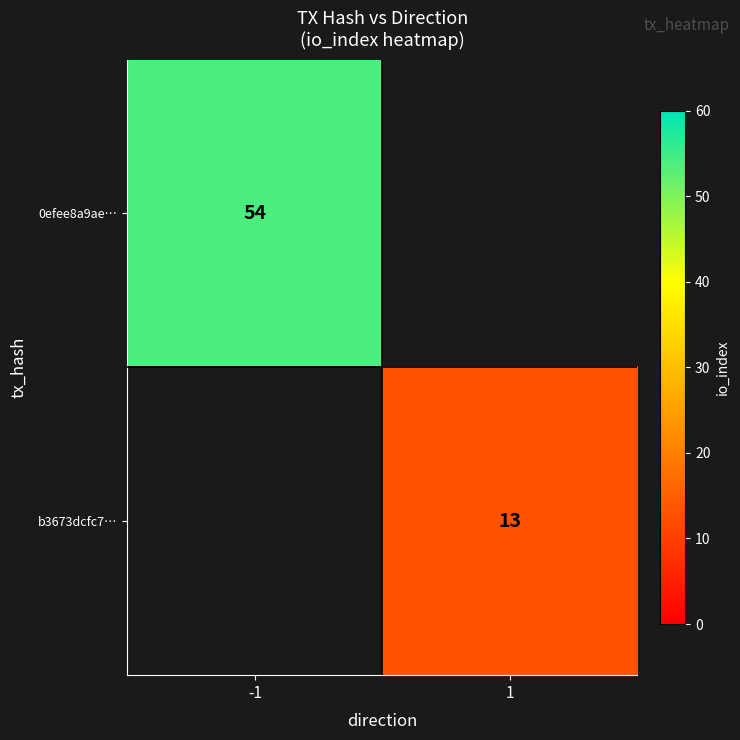

The value of b3673dcfc7… at 1 is 13. True or false?

True